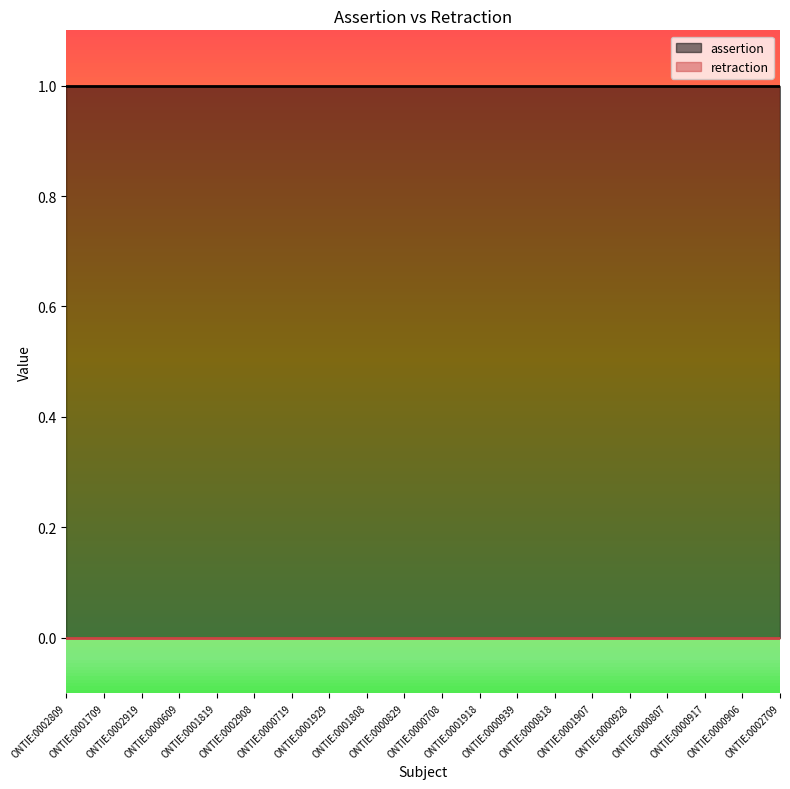

True or false: assertion and retraction cross at least once.

False